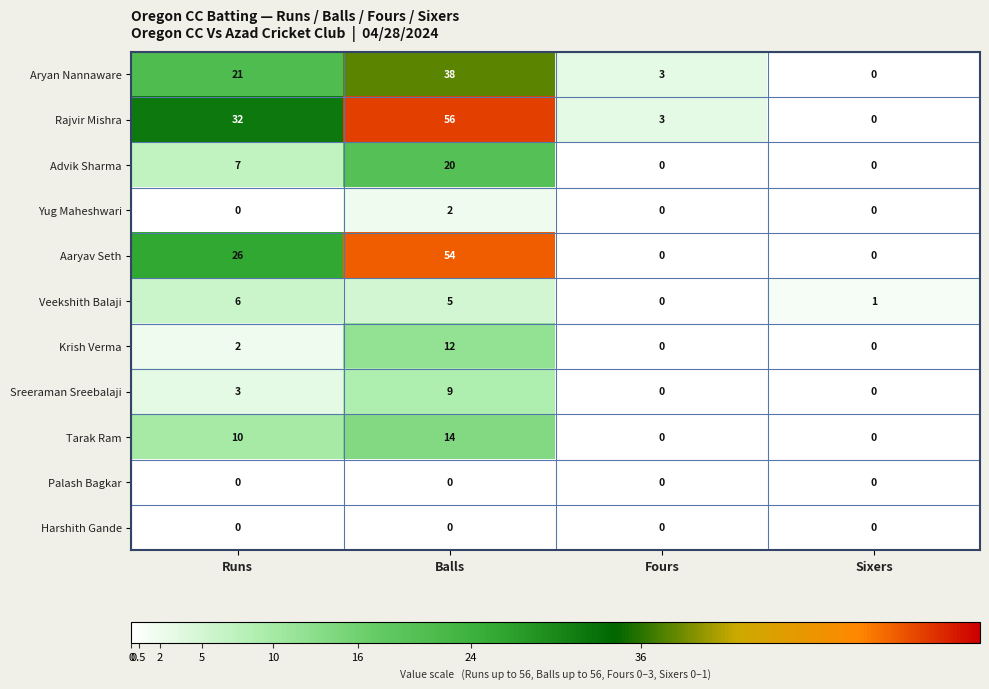

Which series has the largest range (max minus min)?

Rajvir Mishra